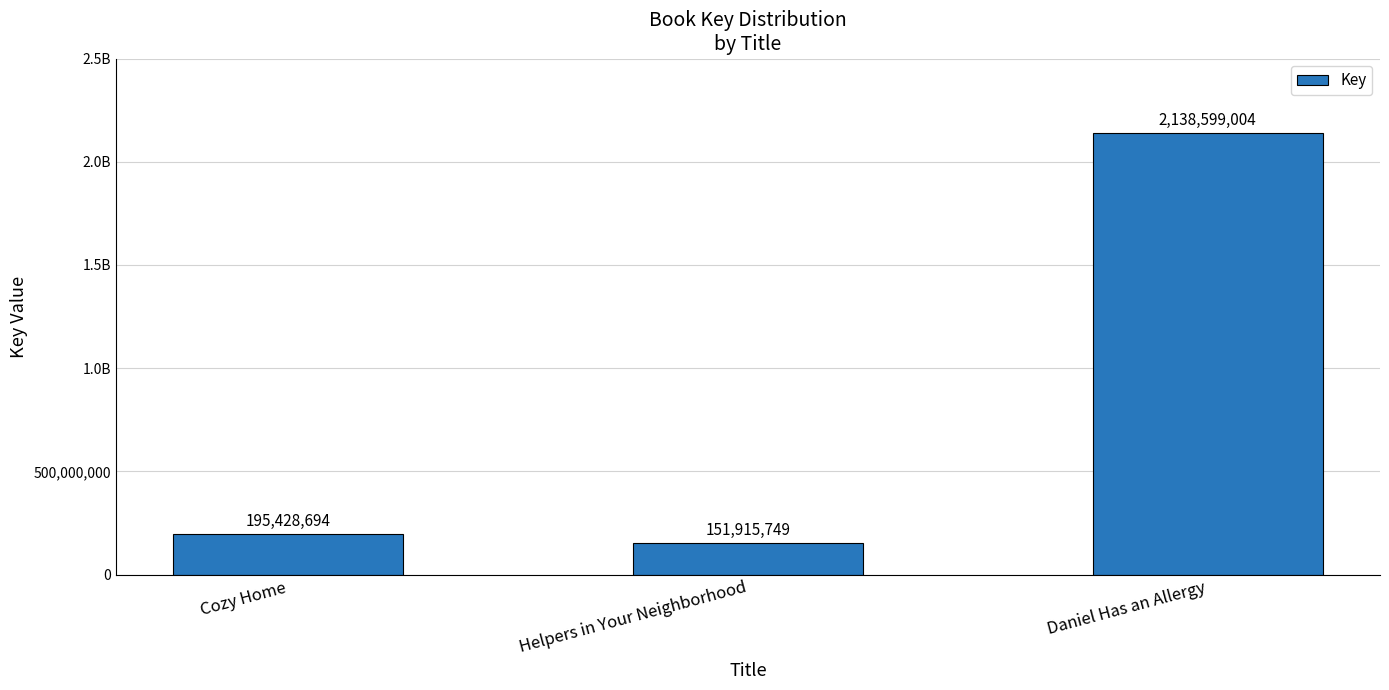

Are the bars horizontal?

No